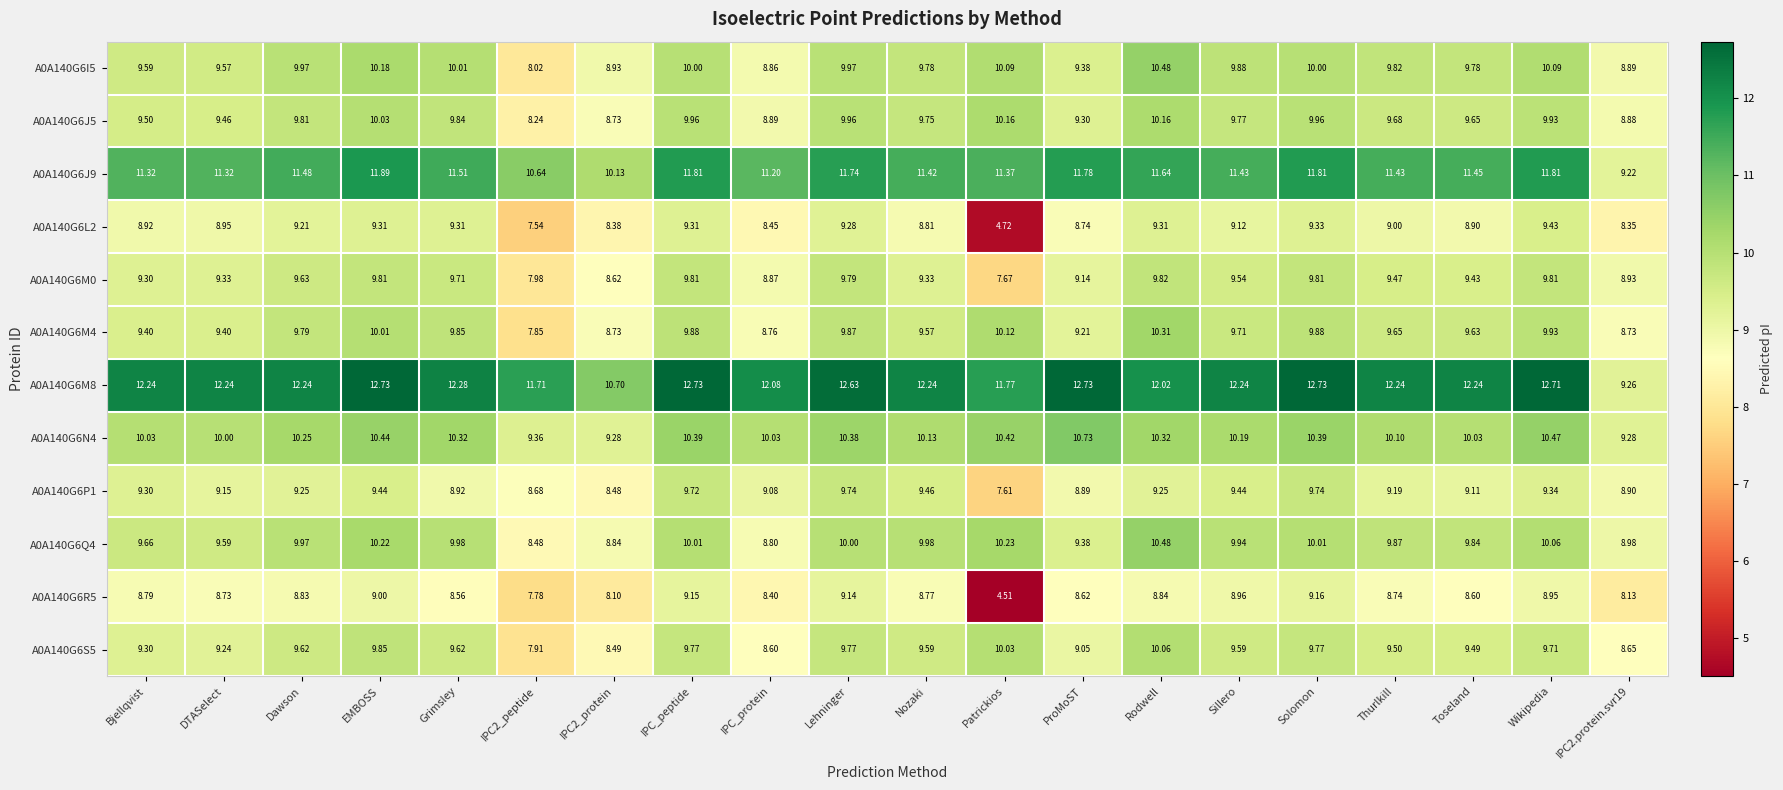

At which category is the sum across all series the highest?

EMBOSS